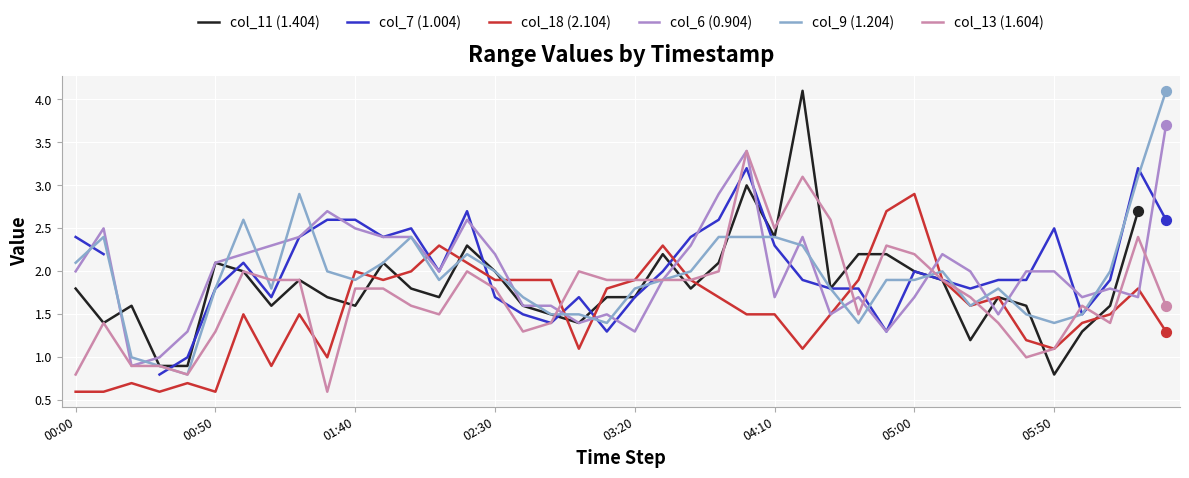

What are all the series names shown in the legend?

col_11 (1.404), col_7 (1.004), col_18 (2.104), col_6 (0.904), col_9 (1.204), col_13 (1.604)